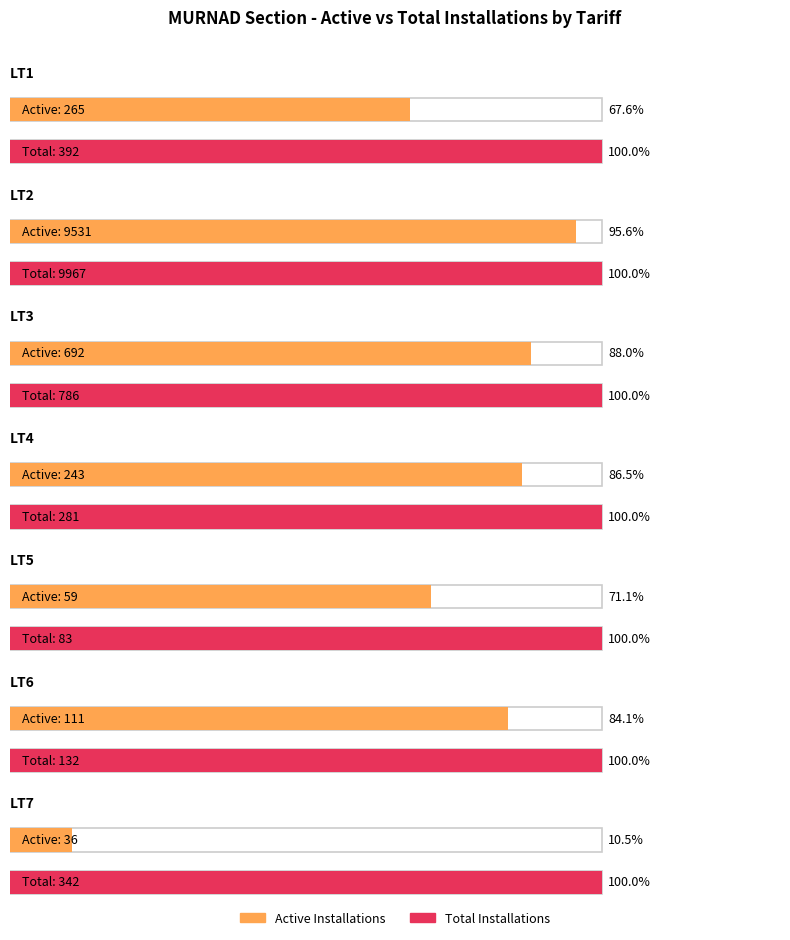

At which category is the sum across all series the highest?

LT2